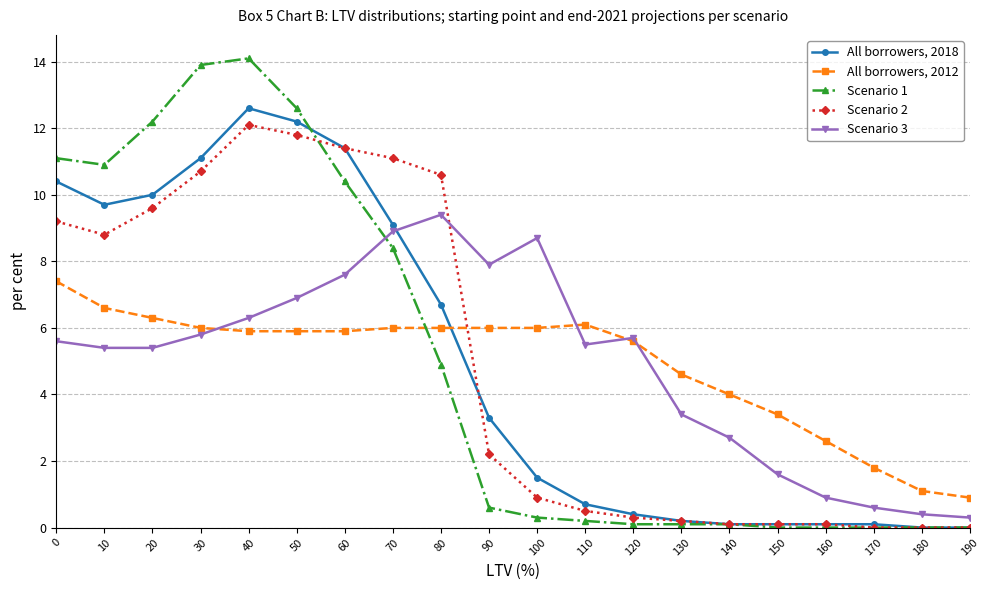

Reading right to left, extract all data points from this chart.

All borrowers, 2018: 0.0	0.0	0.1	0.1	0.1	0.1	0.2	0.4	0.7	1.5	3.3	6.7	9.1	11.4	12.2	12.6	11.1	10.0	9.7	10.4
All borrowers, 2012: 0.9	1.1	1.8	2.6	3.4	4.0	4.6	5.6	6.1	6.0	6.0	6.0	6.0	5.9	5.9	5.9	6.0	6.3	6.6	7.4
Scenario 1: 0.0	0.0	0.0	0.0	0.0	0.1	0.1	0.1	0.2	0.3	0.6	4.9	8.4	10.4	12.6	14.1	13.9	12.2	10.9	11.1
Scenario 2: 0.0	0.0	0.0	0.1	0.1	0.1	0.2	0.3	0.5	0.9	2.2	10.6	11.1	11.4	11.8	12.1	10.7	9.6	8.8	9.2
Scenario 3: 0.3	0.4	0.6	0.9	1.6	2.7	3.4	5.7	5.5	8.7	7.9	9.4	8.9	7.6	6.9	6.3	5.8	5.4	5.4	5.6